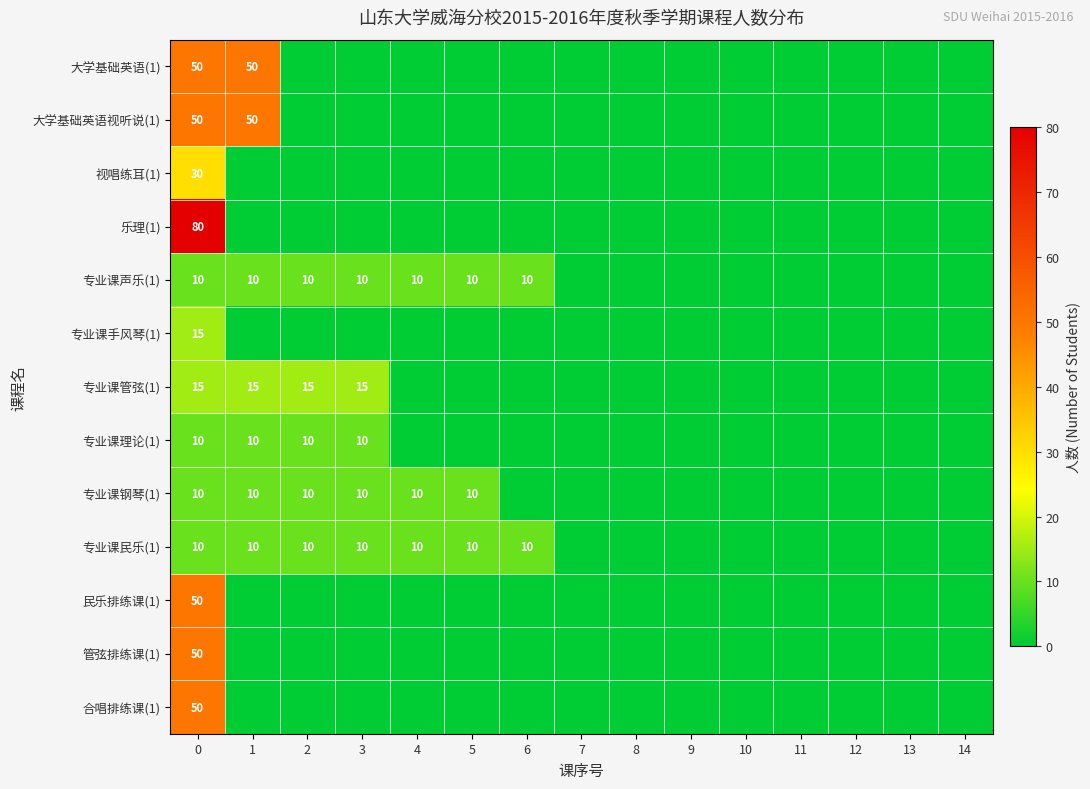

The value of 专业课管弦(1) at 0 is 20. True or false?

False